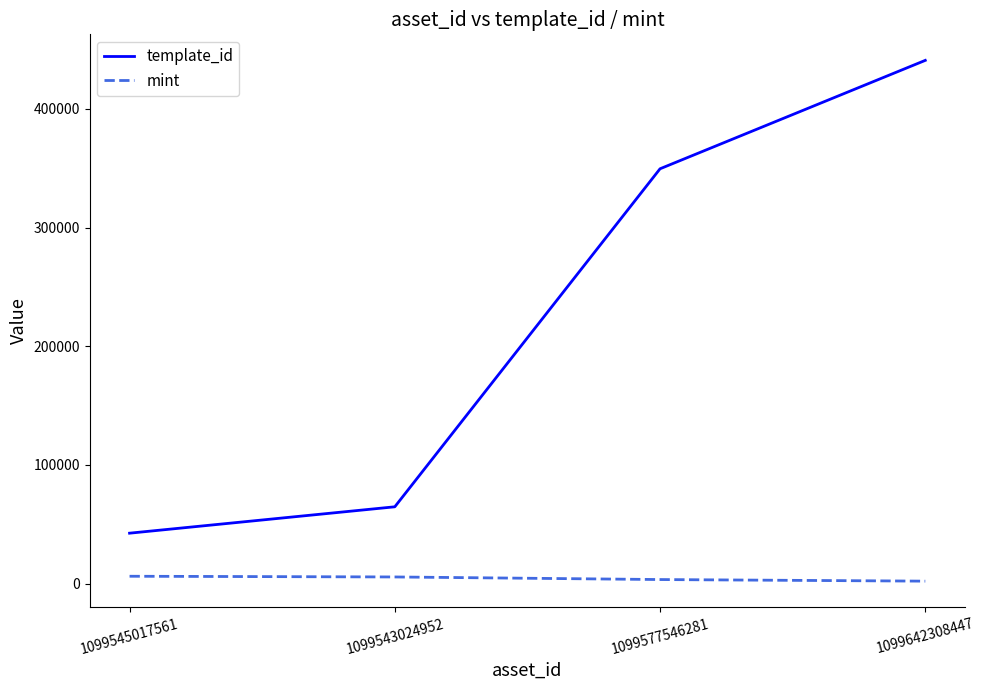

True or false: template_id and mint cross at least once.

False